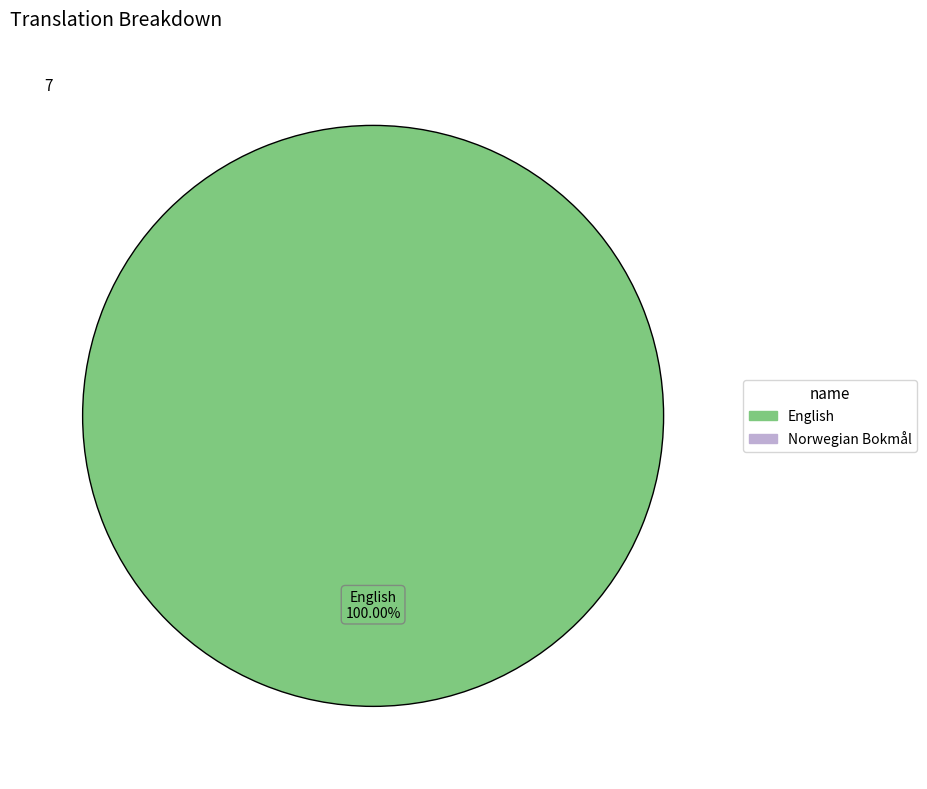

Is there any slice that represents more than half of the pie?

Yes